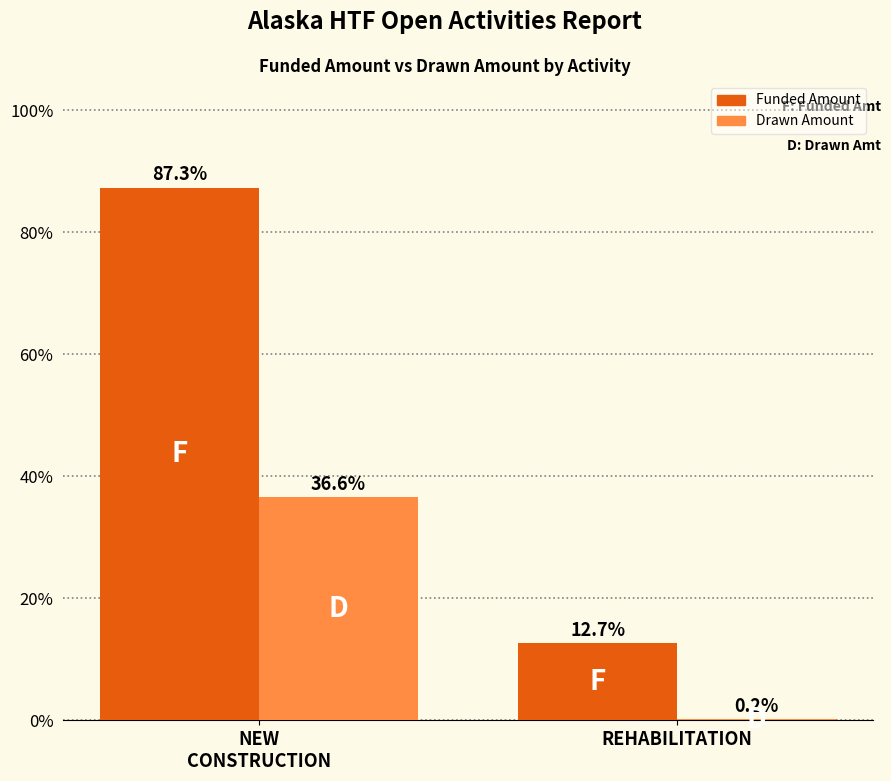

How many groups of bars are there?

2